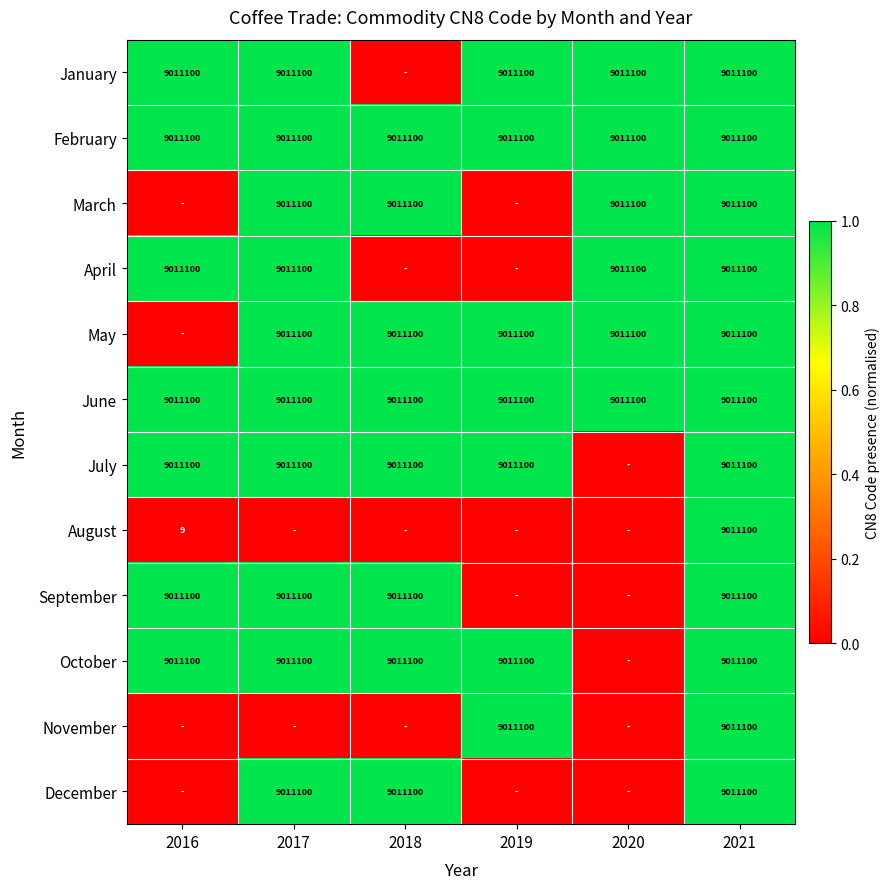

At which category does the chart reach its peak across all series?

2016